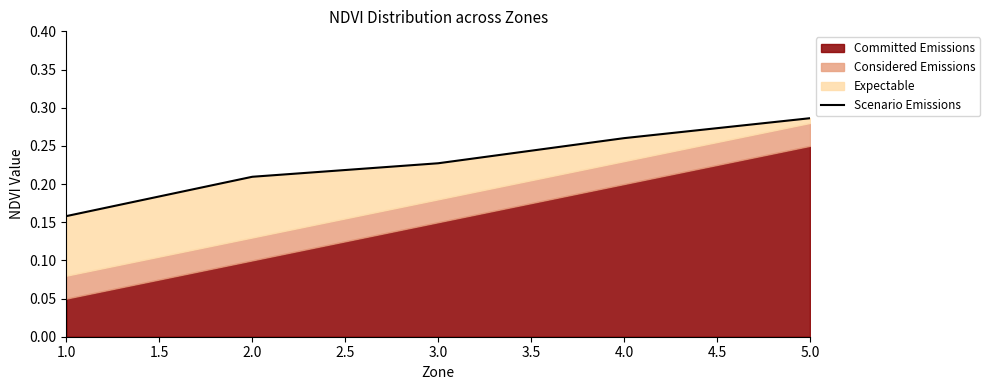

Does the chart have visible grid lines?

No